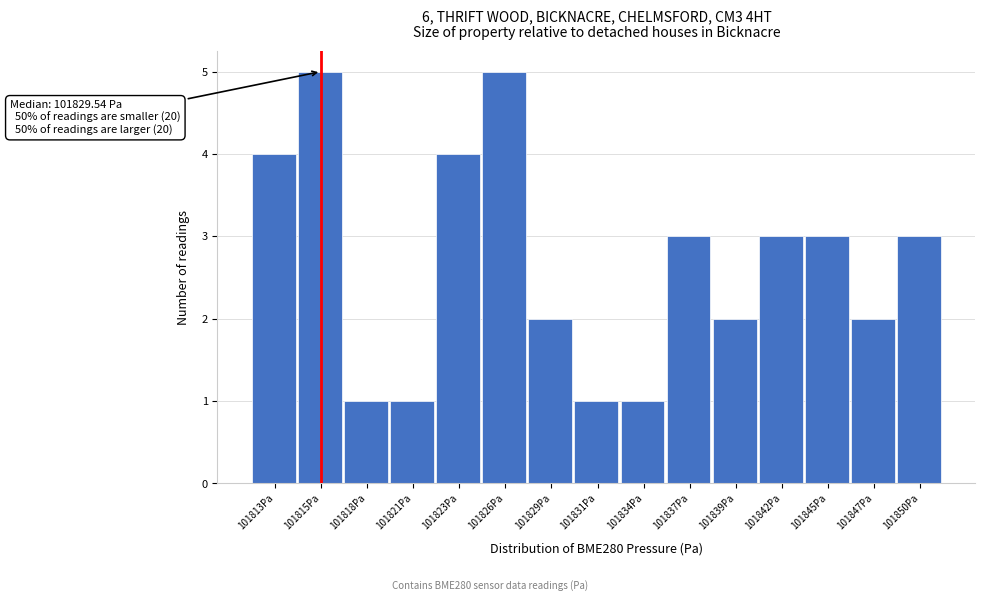

Reading left to right, transcribe all the data shown in this chart.

4	5	1	1	4	5	2	1	1	3	2	3	3	2	3